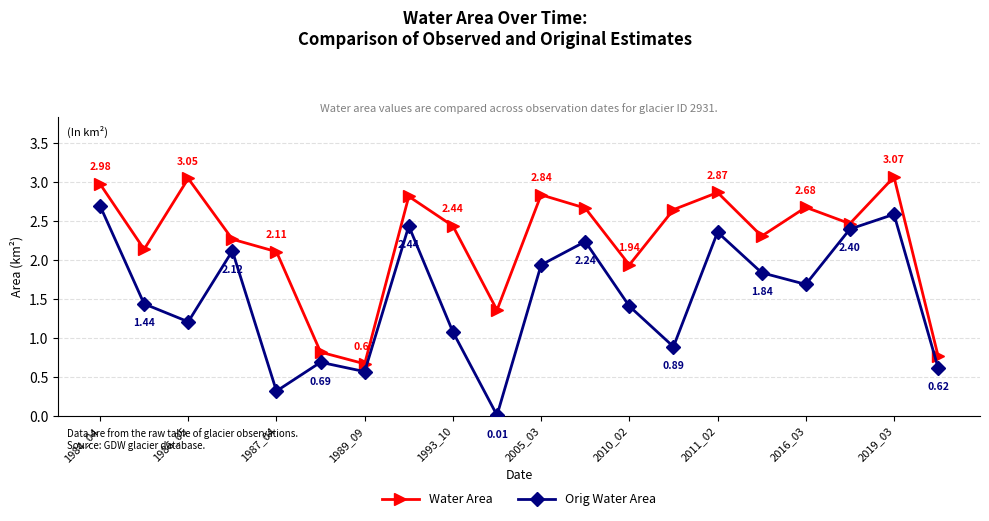

What is the difference between the second highest and minimum values in the Water Area series?

2.4